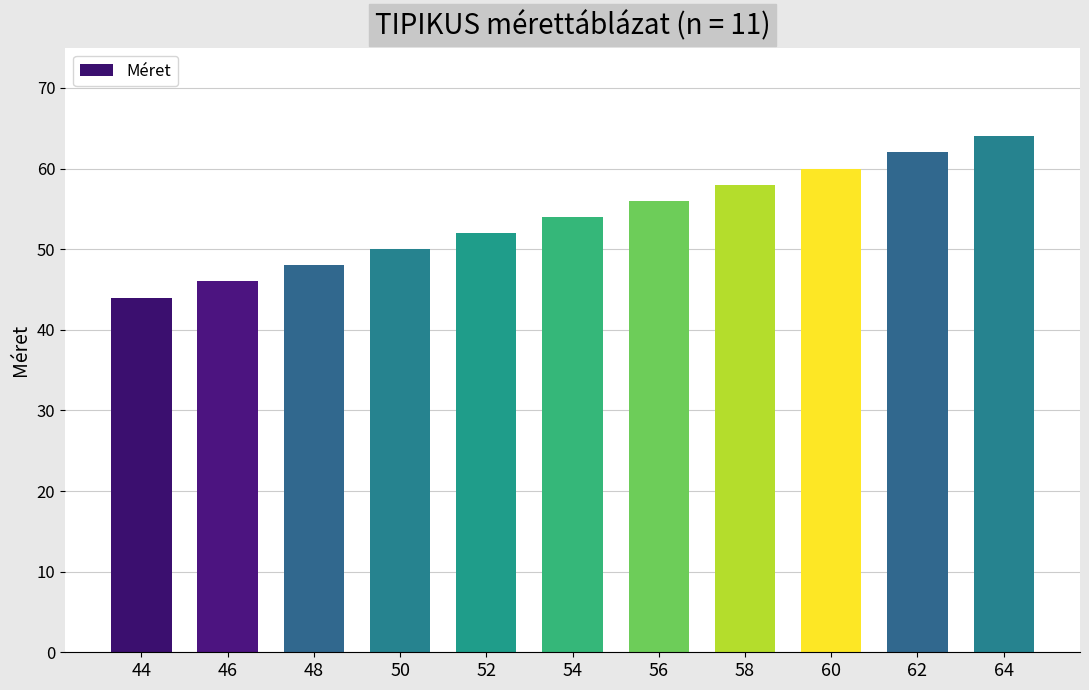

The chart shows a value of 54 at 54. True or false?

True